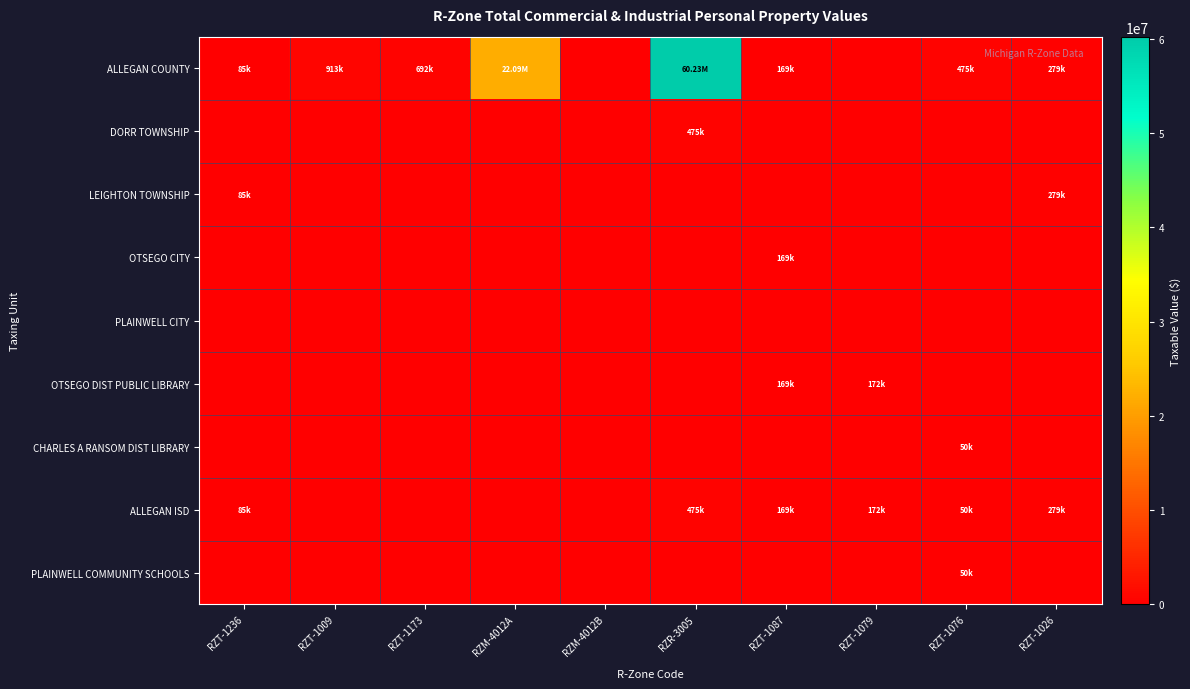

Between RZR-3005 and RZT-1079, which series saw the biggest shift?

ALLEGAN COUNTY